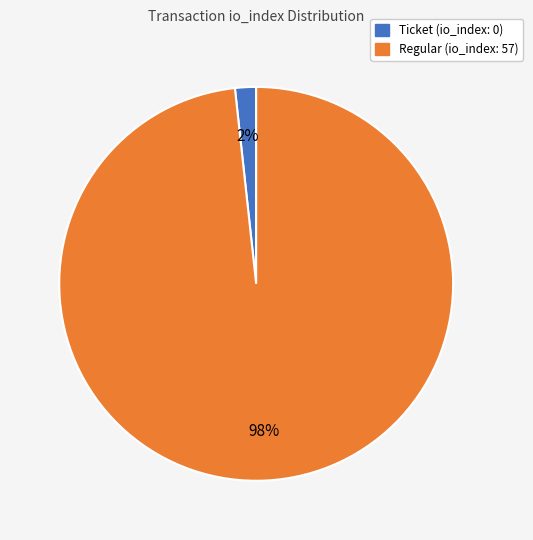

How many segments does this pie chart have?

2